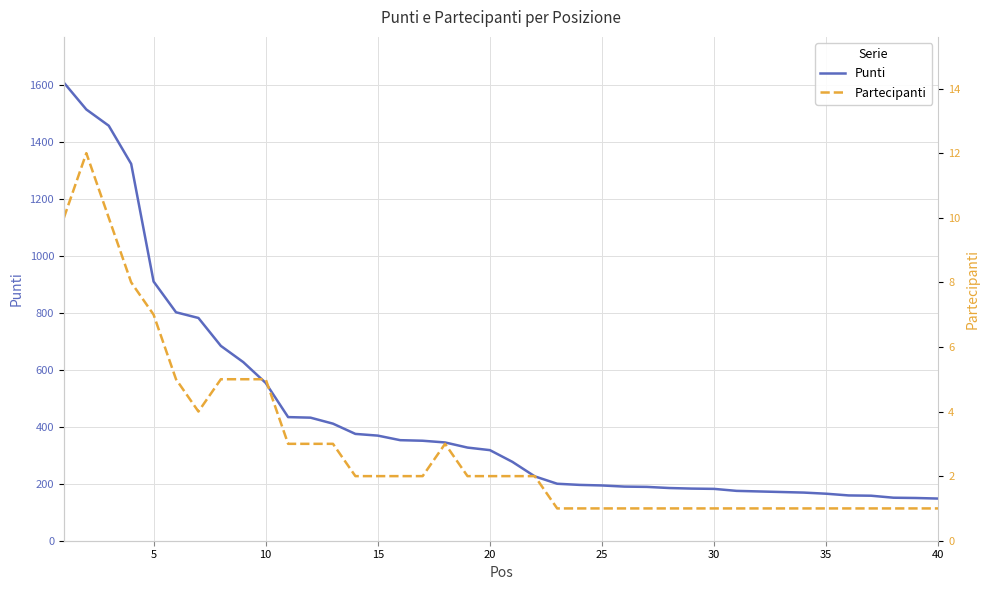

What is the maximum value for Punti?

1608